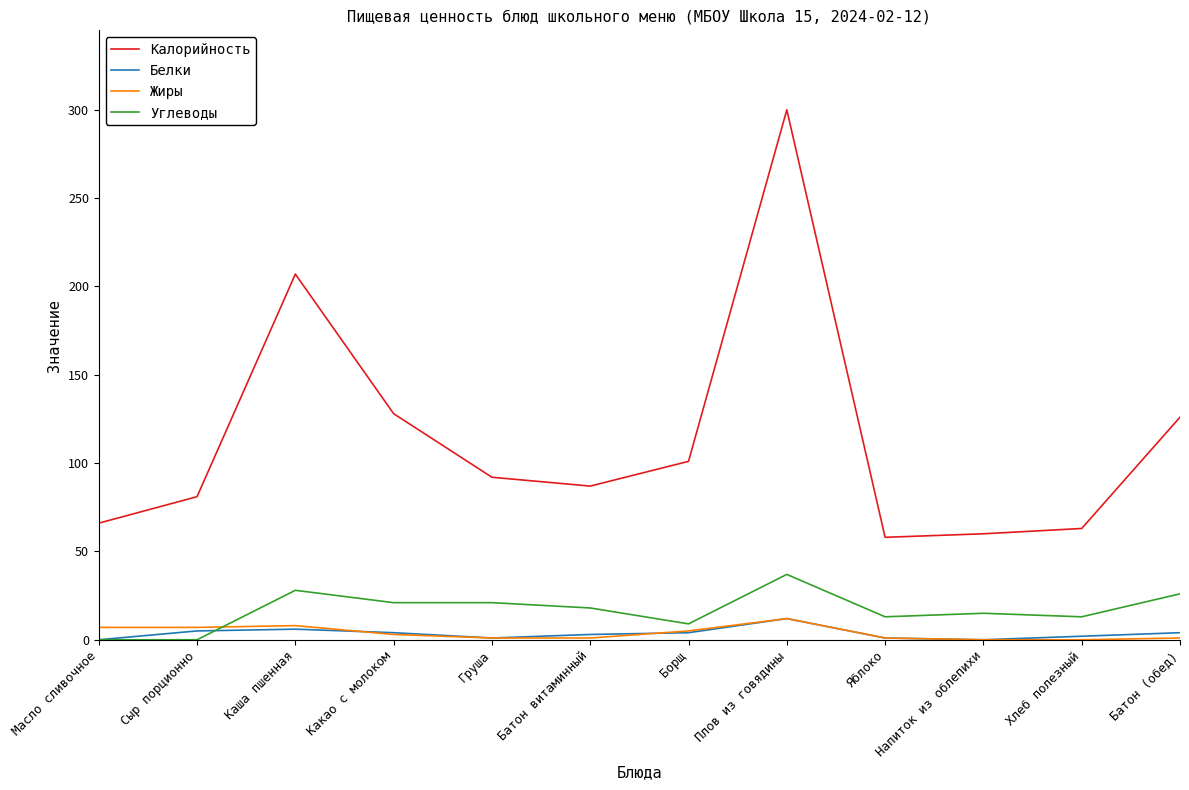

At which label is Калорийность closest to 179?

Каша пшенная